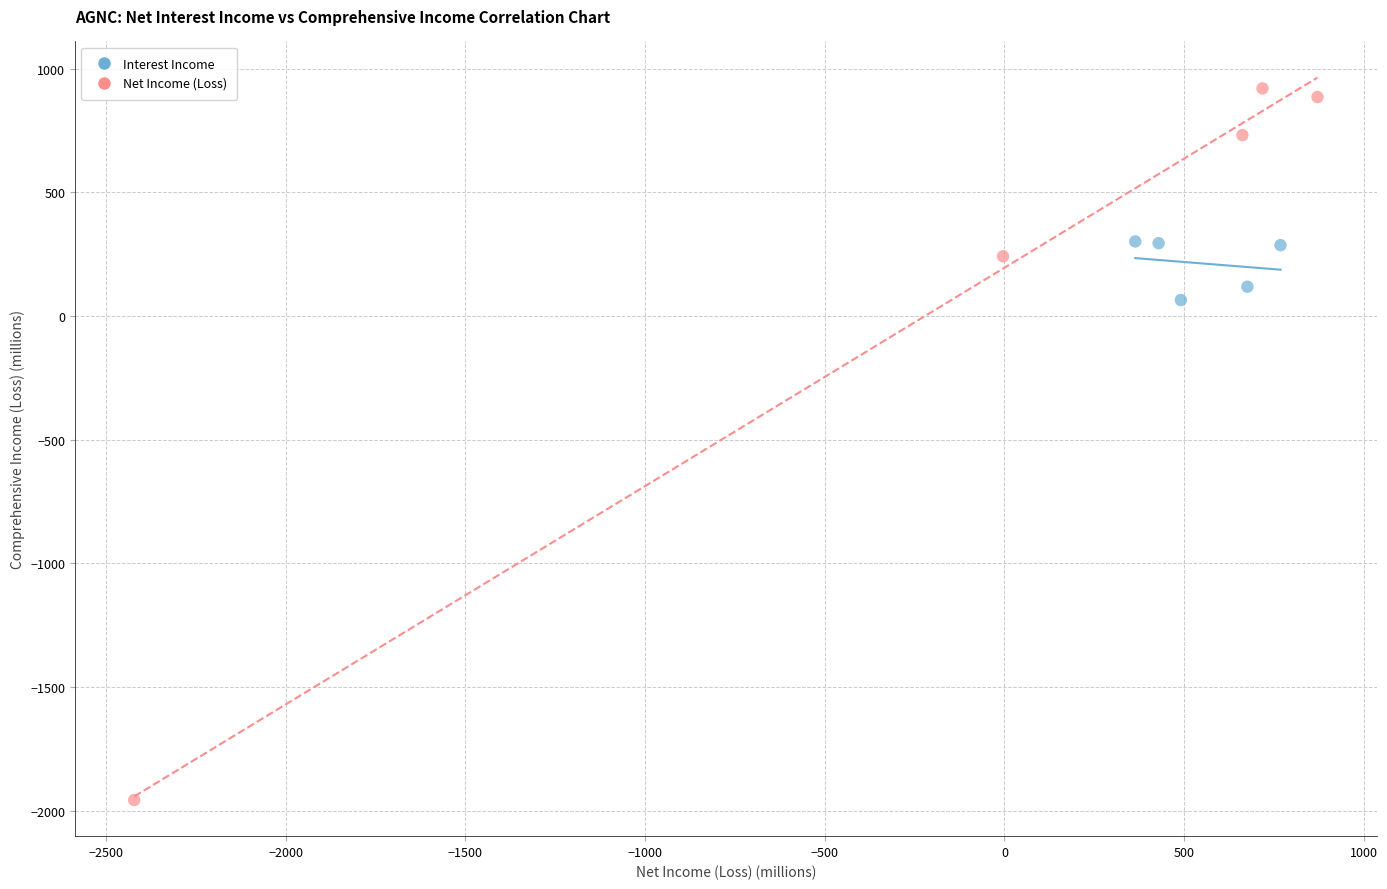

What are all the series names shown in the legend?

Interest Income, Net Income (Loss)